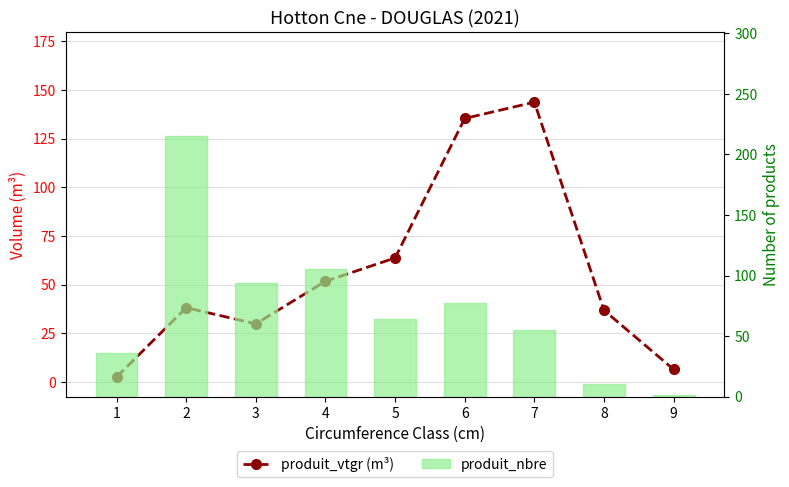

At which category is the sum across all series the highest?

2